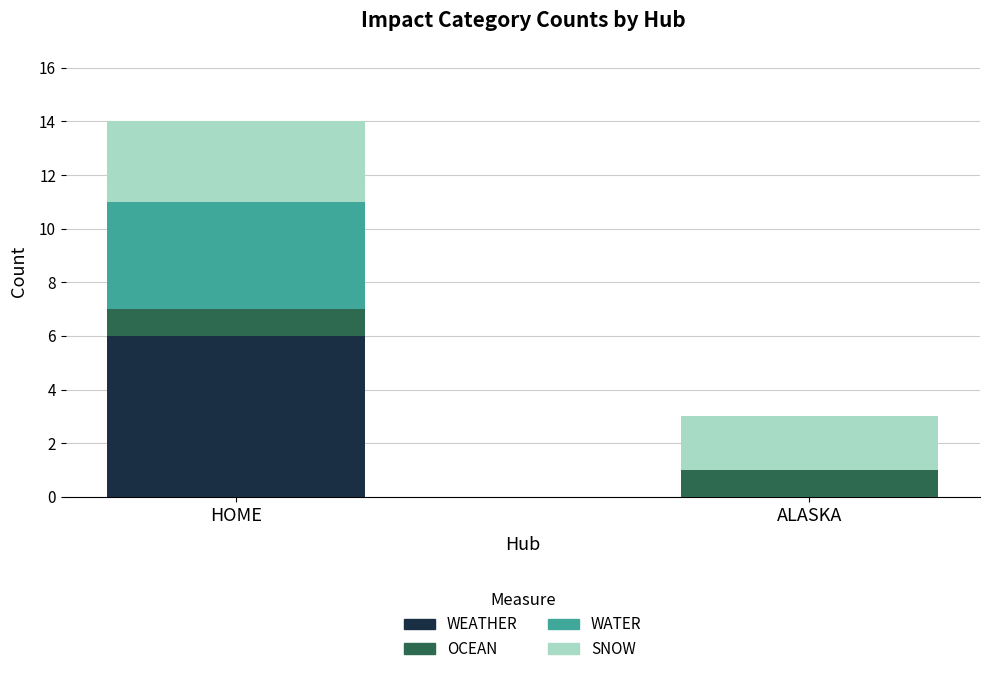

Are the bars horizontal?

No